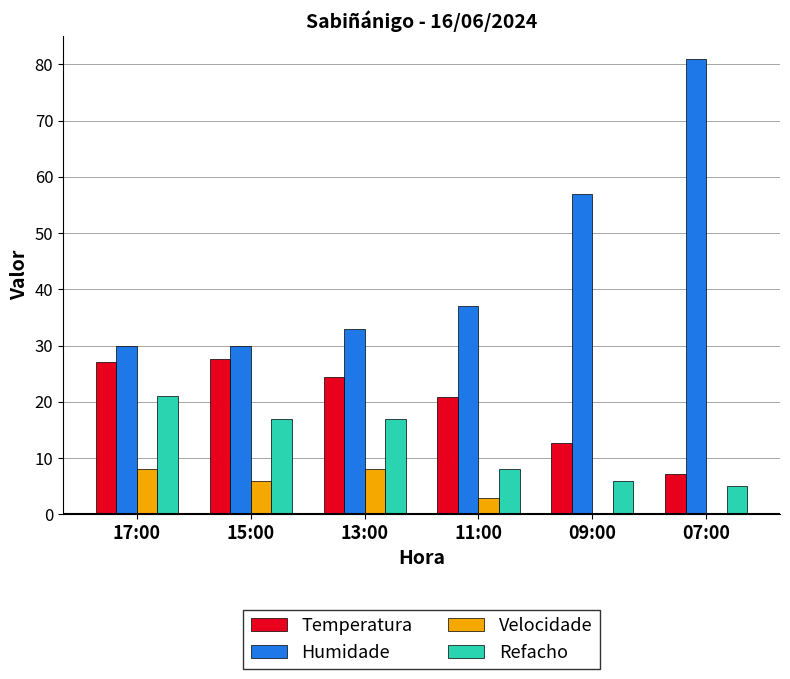

Reading left to right, transcribe all the data shown in this chart.

Temperatura: 27.1	27.6	24.4	20.9	12.6	7.1
Humidade: 30.0	30.0	33.0	37.0	57.0	81.0
Velocidade: 8.0	6.0	8.0	3.0	0.0	0.0
Refacho: 21.0	17.0	17.0	8.0	6.0	5.0